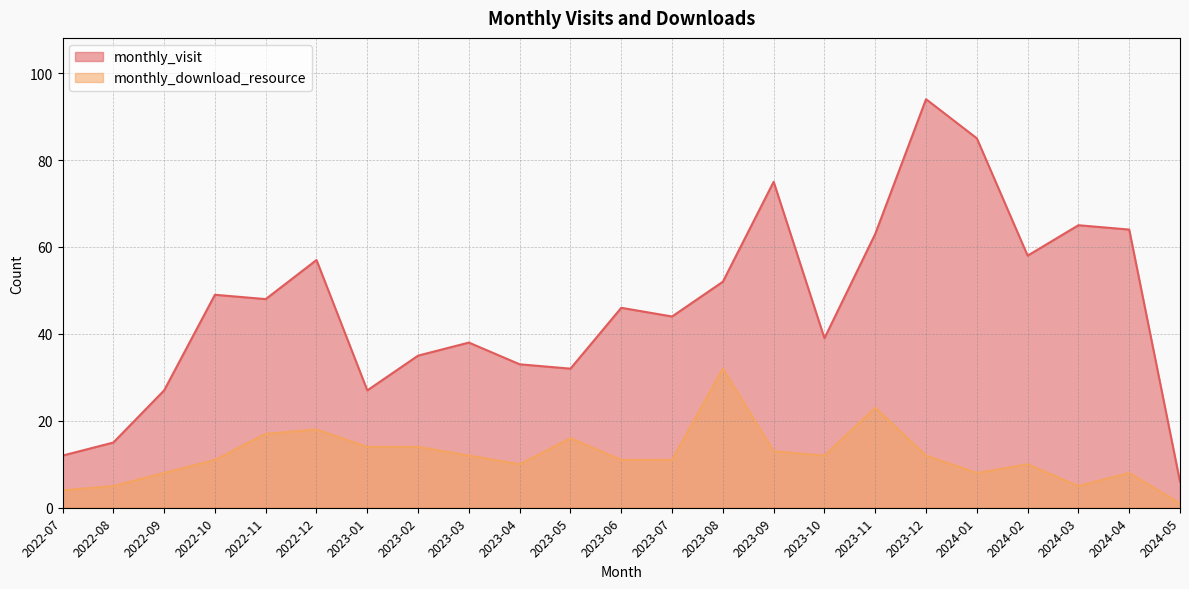

What position from the left is 2023-09?

15